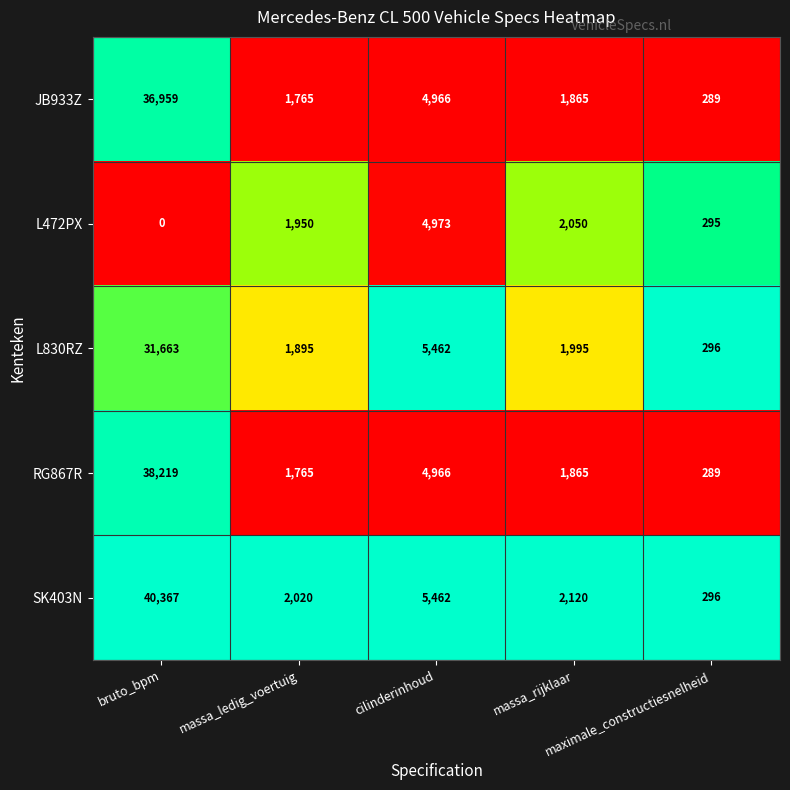

How many series are shown in this chart?

5